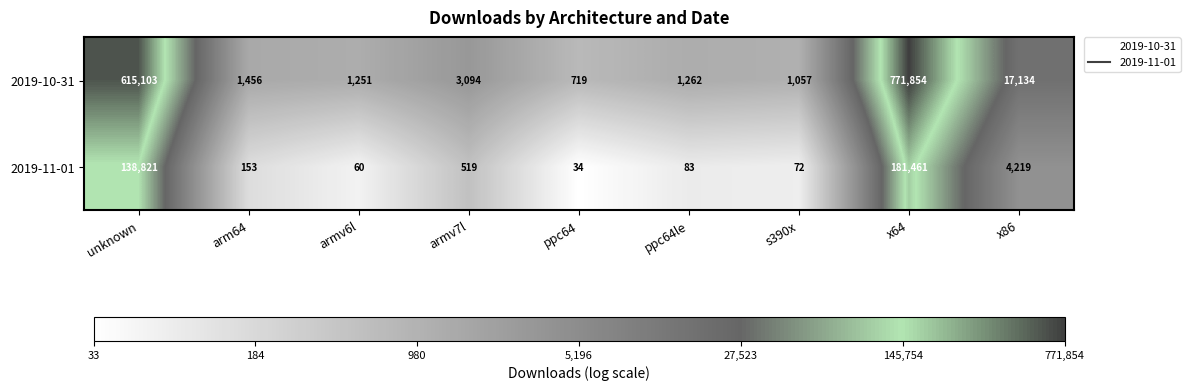

What is the sum of the 2019-10-31 values at x86 and x64?

788988